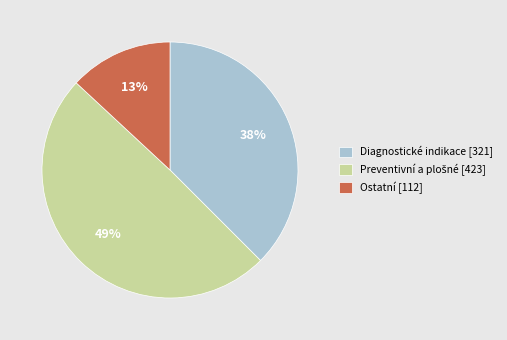

To the nearest percent, what percentage of the pie is Ostatní [112]?

13%